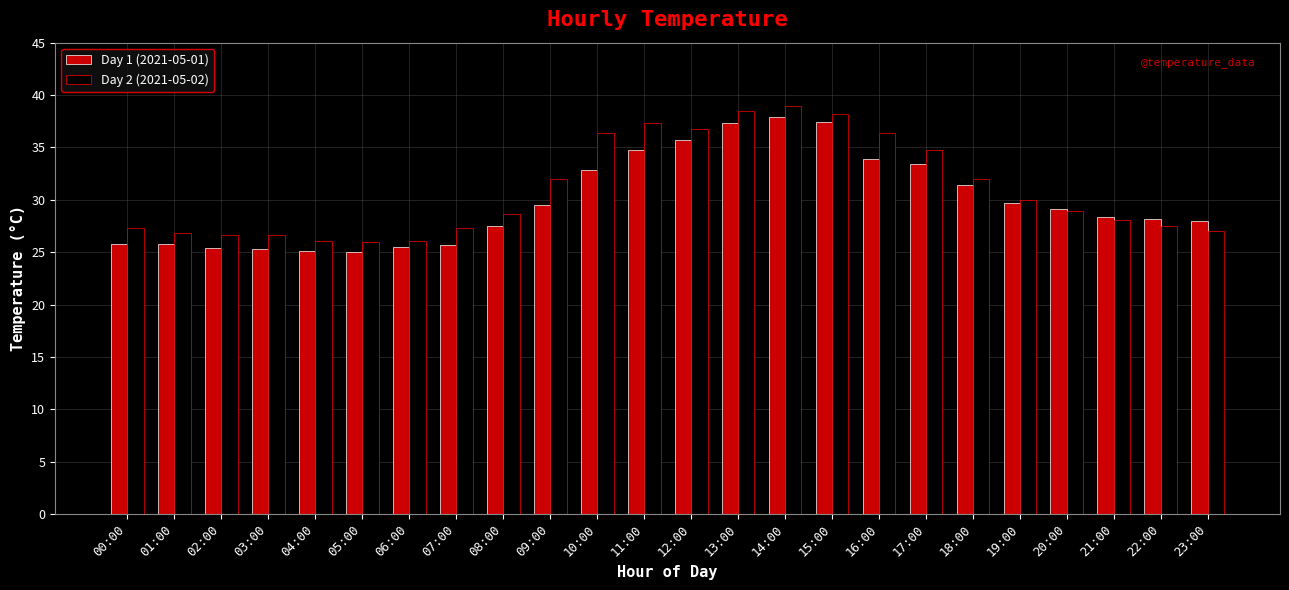

What is the label of the 7th bar from the left?

06:00